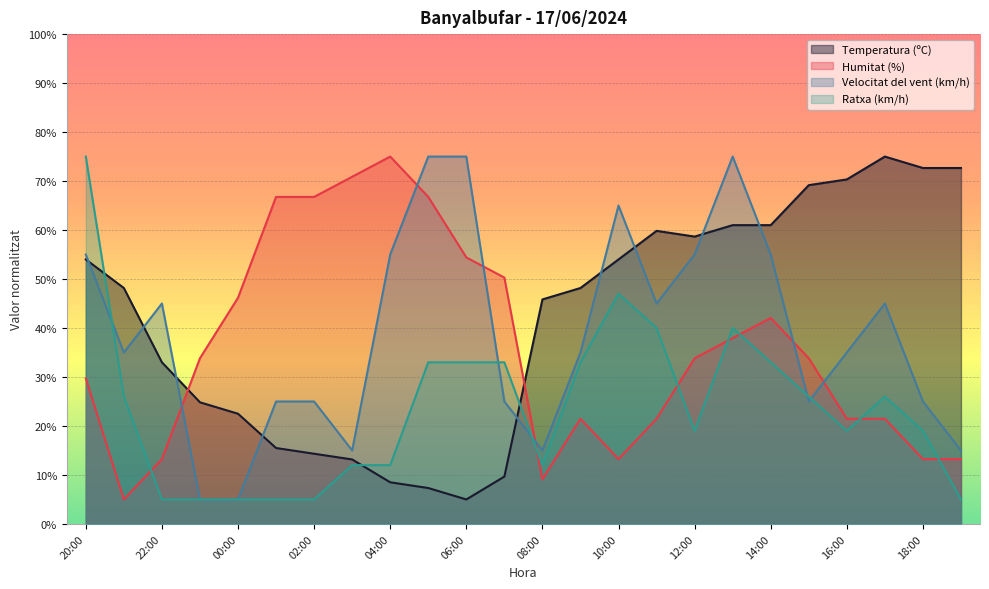

What are all the series names shown in the legend?

Temperatura (ºC), Humitat (%), Velocitat del vent (km/h), Ratxa (km/h)